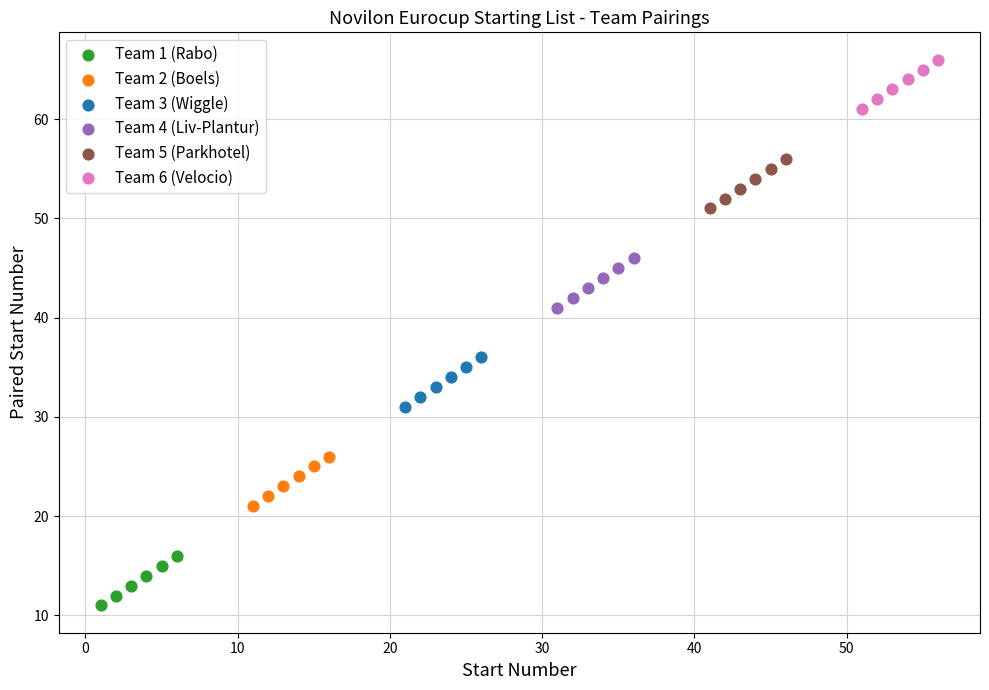

Which series contains the lowest Y value?

Team 1 (Rabo)